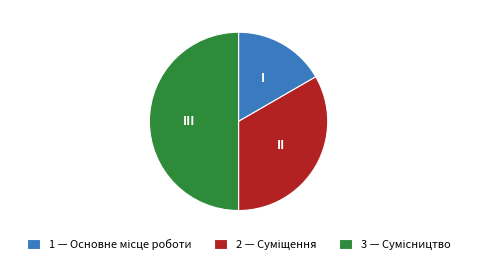

Count the number of slices in the pie.

3